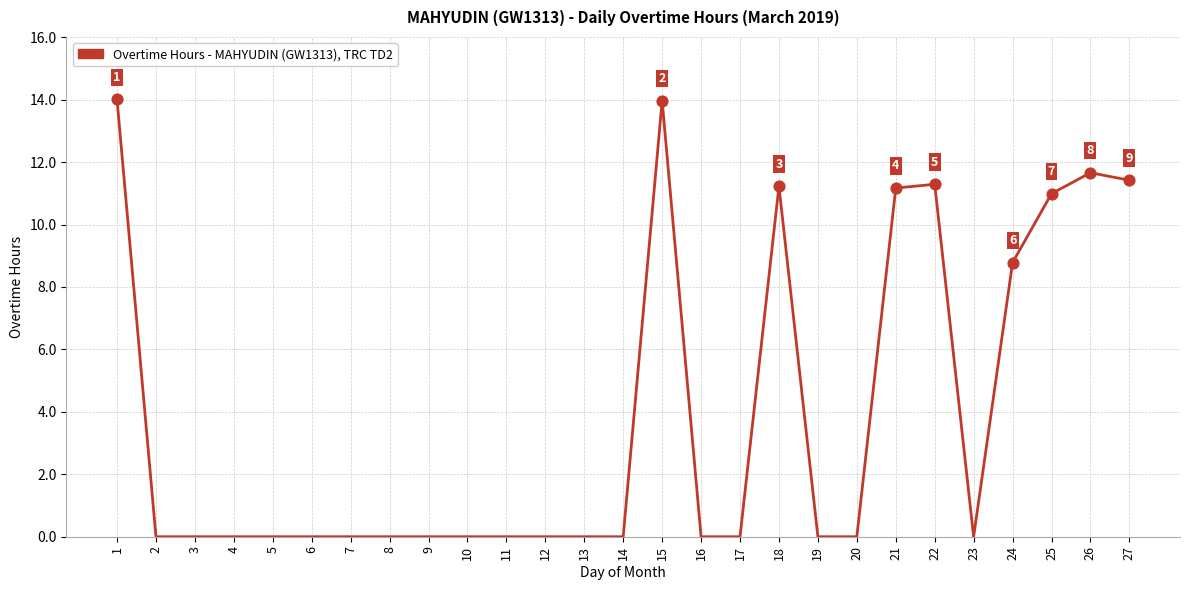

What is the change in value from 11 to 22?

+11.3